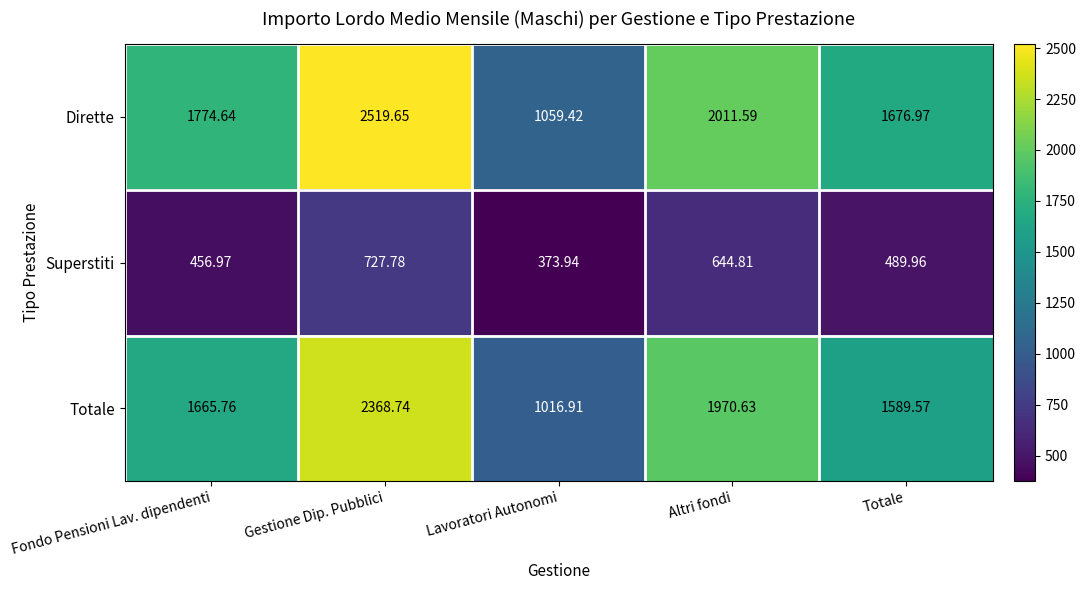

At which category does the chart reach its peak across all series?

Gestione Dip. Pubblici